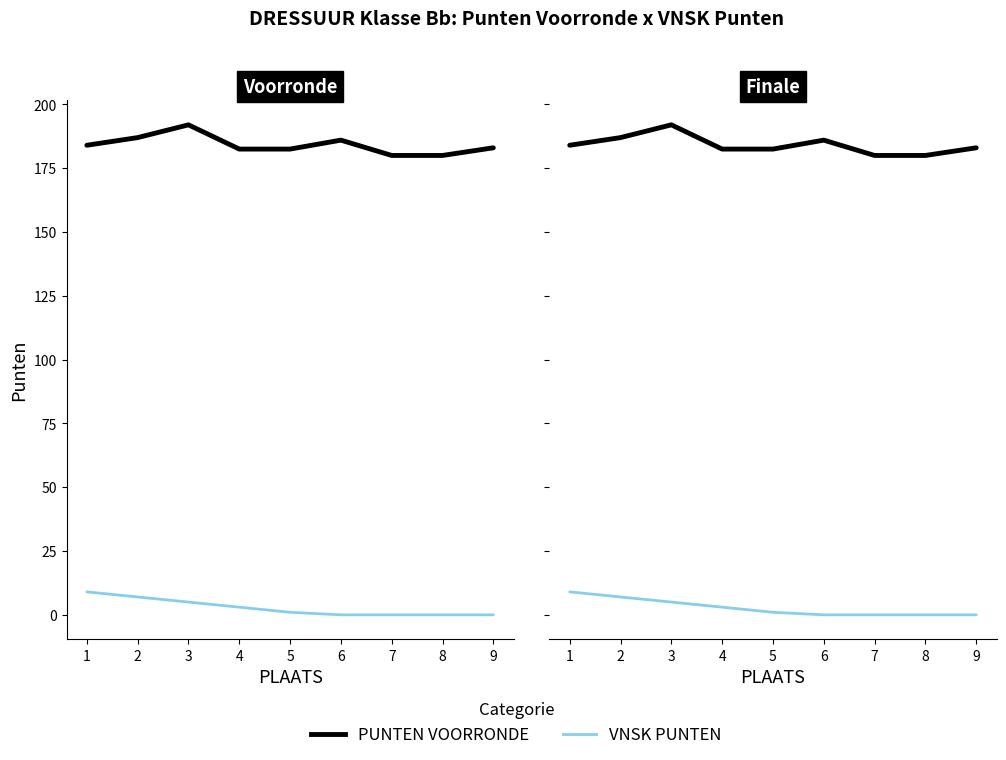

What is the difference between the maximum and second lowest values in the VNSK PUNTEN series?

9.0